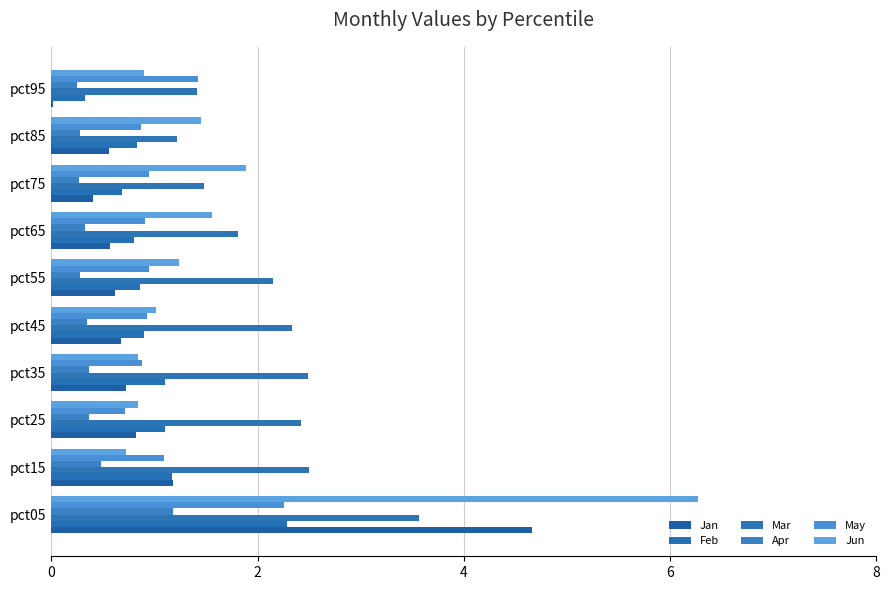

List the series in order of their peak value, highest first.

Jun, Jan, Mar, Feb, May, Apr